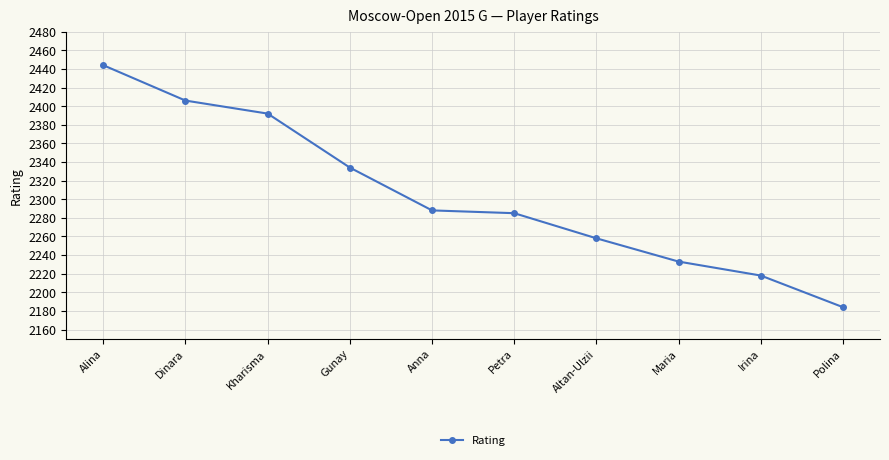

What is the value of the 8th point from the left?

2233